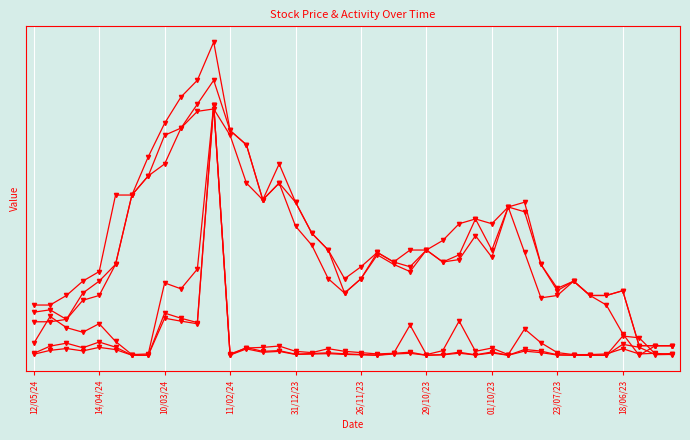

What is the greatest value displayed?

2.3